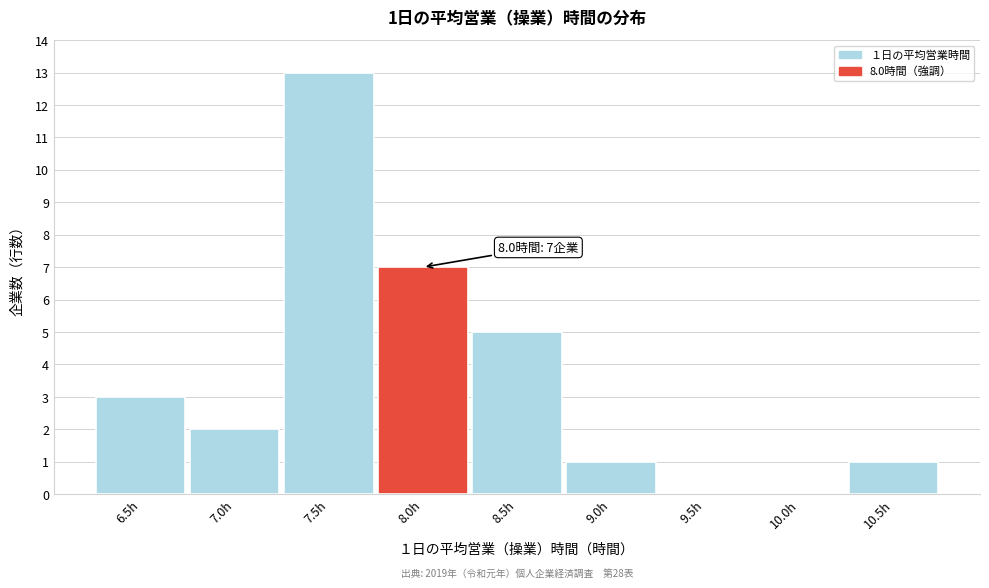

Reading left to right, list all the values displayed in this chart.

6.5h=3	7.0h=2	7.5h=13	8.0h=7	8.5h=5	9.0h=1	9.5h=0	10.0h=0	10.5h=1